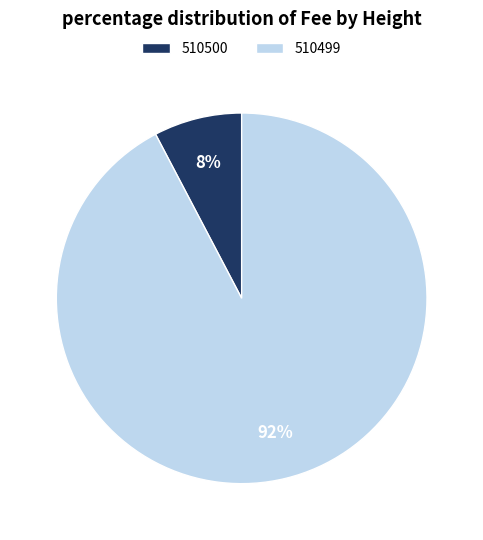

To the nearest percent, what is the combined percentage of 510499 and 510500?

100%